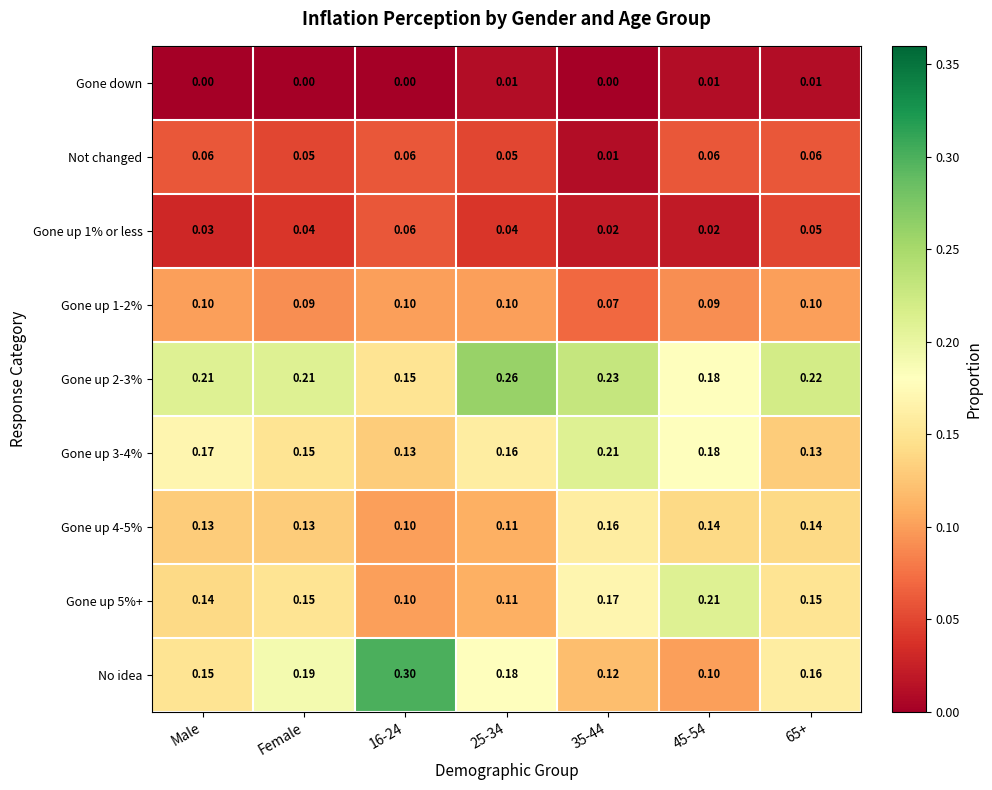

Is the value of Gone up 4-5% at 65+ greater than the value of No idea at Female?

No